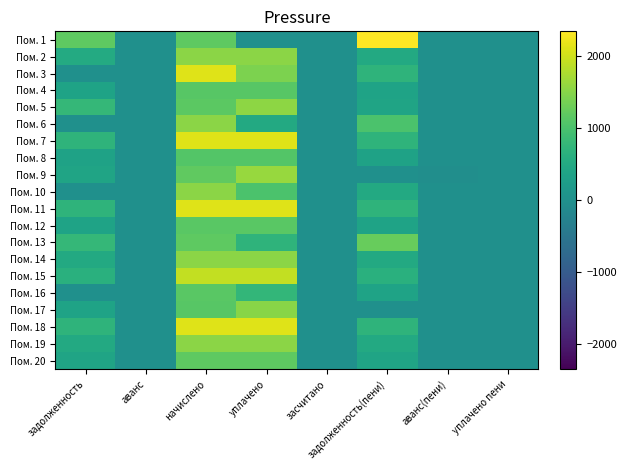

What is the minimum value shown in the chart?

-29.1